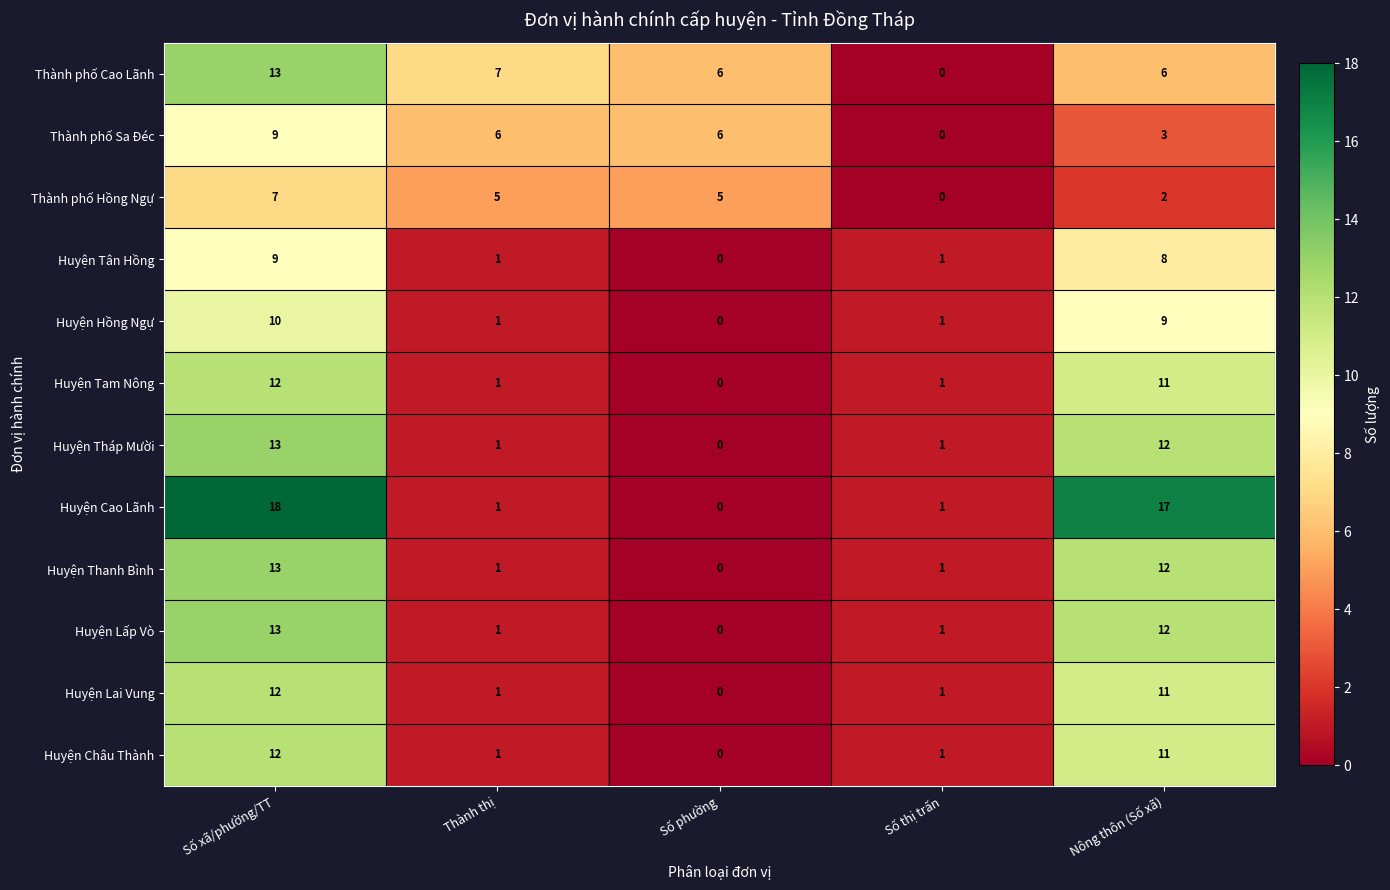

What is the difference between the highest and lowest values at Số thị trấn?

1